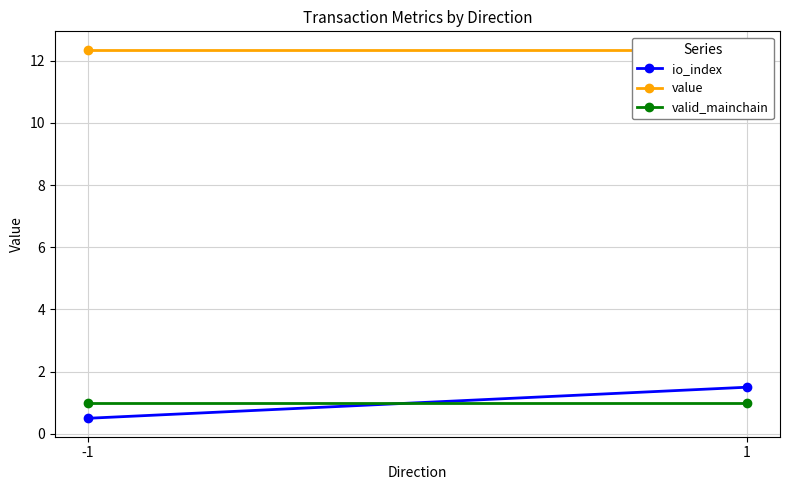

True or false: valid_mainchain has a value of 1.0 at 1.

True